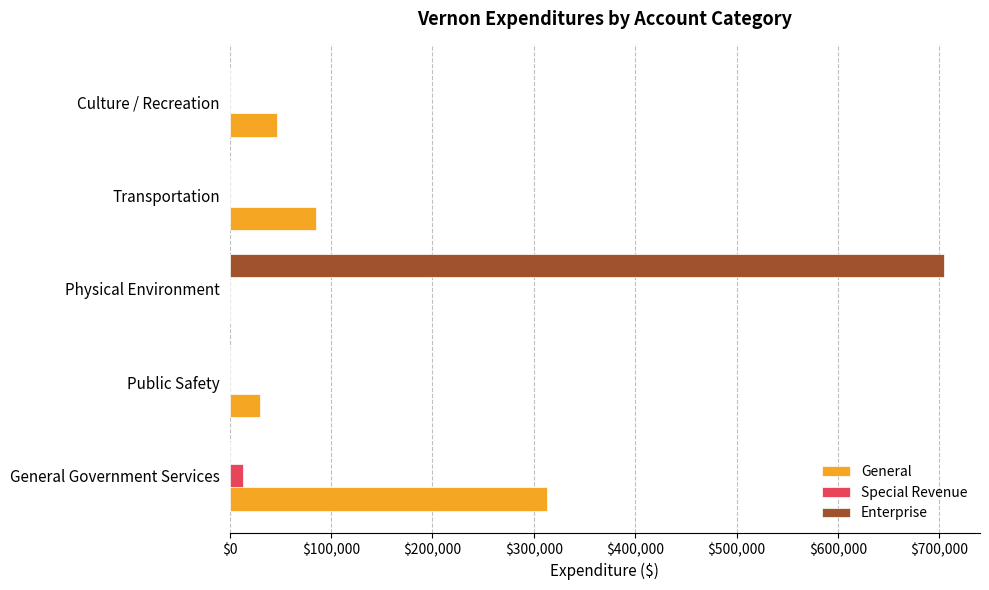

What is the sum of the General values at Culture / Recreation and Public Safety?

77461